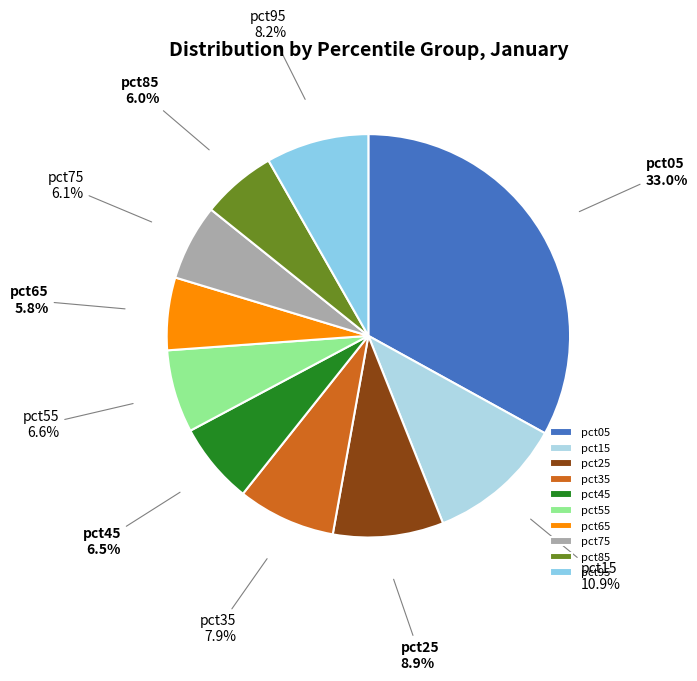

Which has a higher value, pct95 or pct25?

pct25